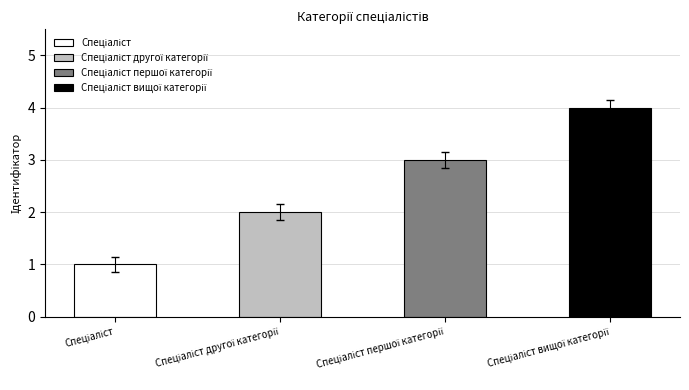

How many bars are there in total?

4